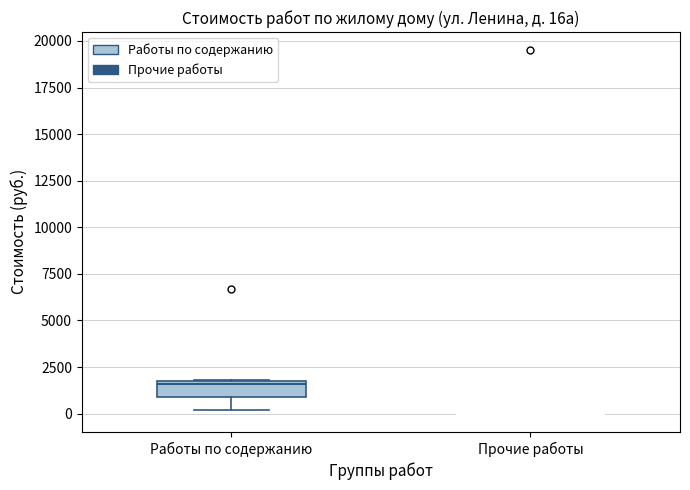

Comparing the boxes themselves (not the whiskers), which one is the tallest?

Работы по содержанию